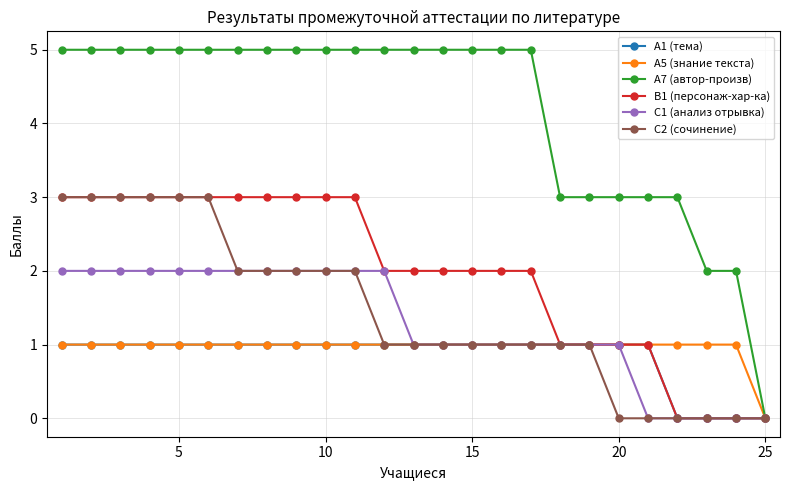

Reading left to right, list all the values displayed in this chart.

А1 (тема): 1	1	1	1	1	1	1	1	1	1	1	1	1	1	1	1	1	1	1	1	1	0	0	0	0
А5 (знание текста): 1	1	1	1	1	1	1	1	1	1	1	1	1	1	1	1	1	1	1	1	1	1	1	1	0
А7 (автор-произв): 5	5	5	5	5	5	5	5	5	5	5	5	5	5	5	5	5	3	3	3	3	3	2	2	0
В1 (персонаж-хар-ка): 3	3	3	3	3	3	3	3	3	3	3	2	2	2	2	2	2	1	1	1	1	0	0	0	0
С1 (анализ отрывка): 2	2	2	2	2	2	2	2	2	2	2	2	1	1	1	1	1	1	1	1	0	0	0	0	0
С2 (сочинение): 3	3	3	3	3	3	2	2	2	2	2	1	1	1	1	1	1	1	1	0	0	0	0	0	0